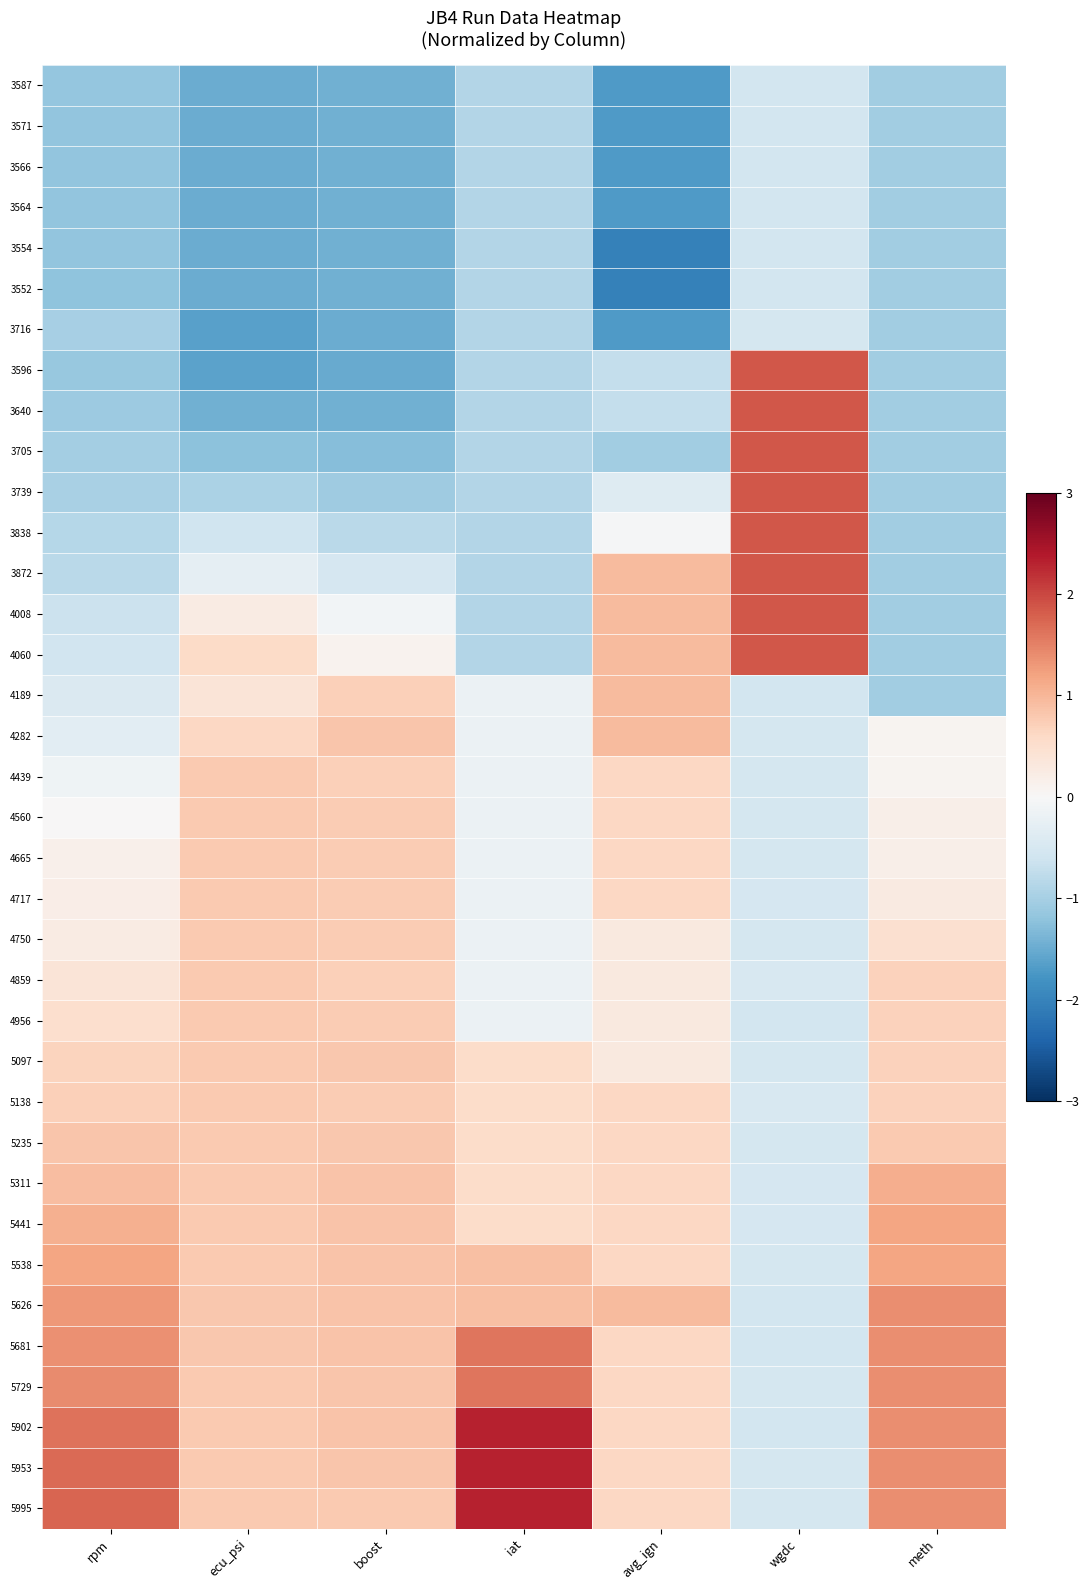

List the series in order of their peak value, highest first.

5902, 5953, 5995, 3596, 3640, 3705, 3739, 3838, 3872, 4008, 4060, 5681, 5729, 5626, 5538, 5441, 5311, 4189, 4282, 5235, 5097, 4439, 4560, 4665, 4717, 4750, 4859, 4956, 5138, 3716, 3587, 3571, 3566, 3564, 3554, 3552